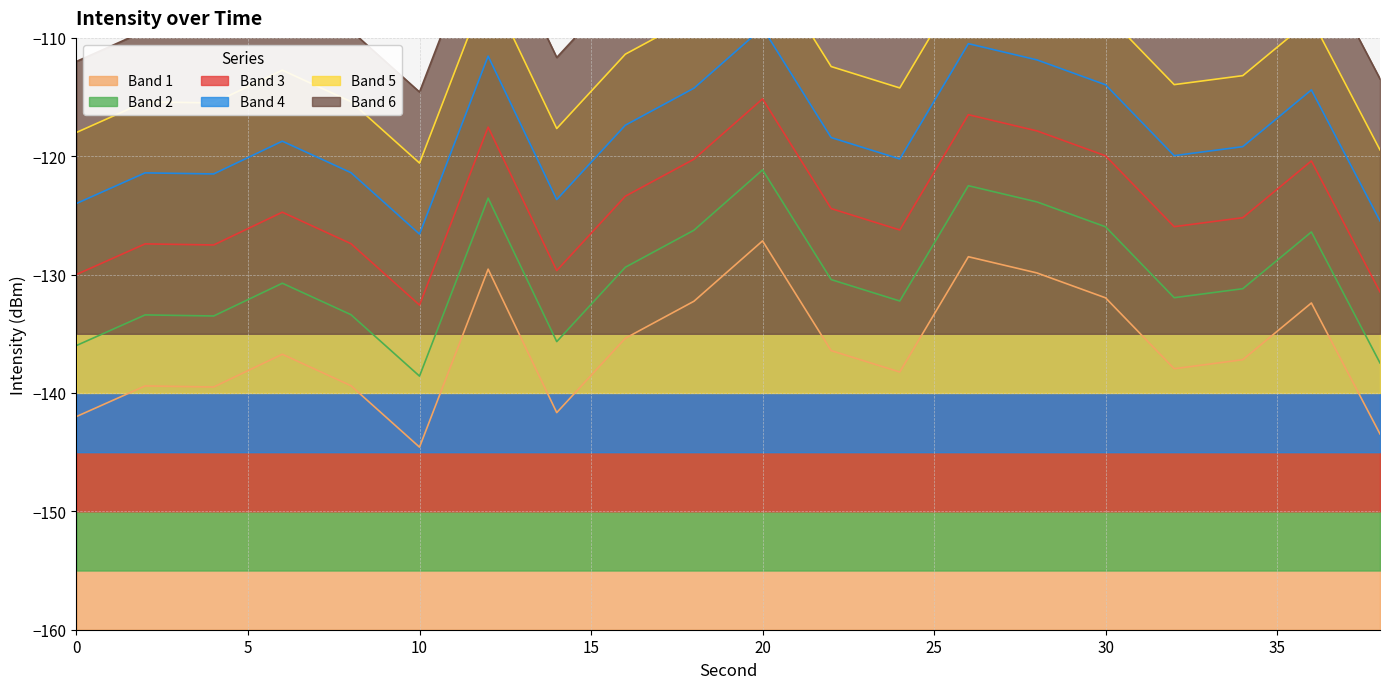

Reading right to left, what are all the values shown in this chart?

38=-143.5	36=-132.4	34=-137.2	32=-137.9	30=-132.0	28=-129.9	26=-128.5	24=-138.2	22=-136.4	20=-127.2	18=-132.2	16=-135.4	14=-141.7	12=-129.5	10=-144.6	8=-139.4	6=-136.7	4=-139.5	2=-139.4	0=-142.0